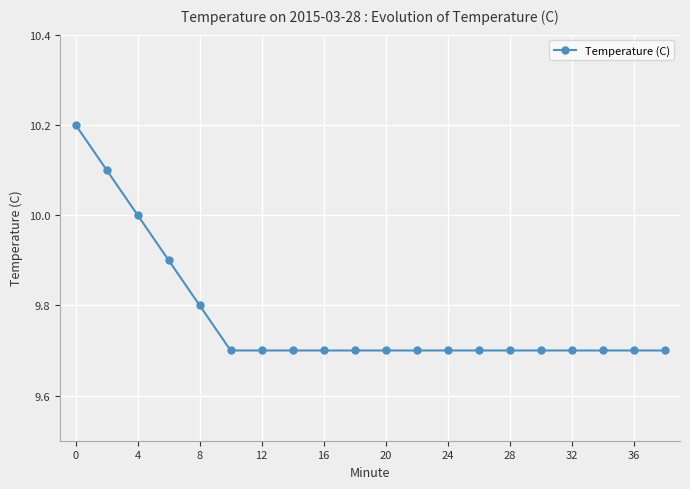

What is the difference between the second highest and minimum values?

0.4